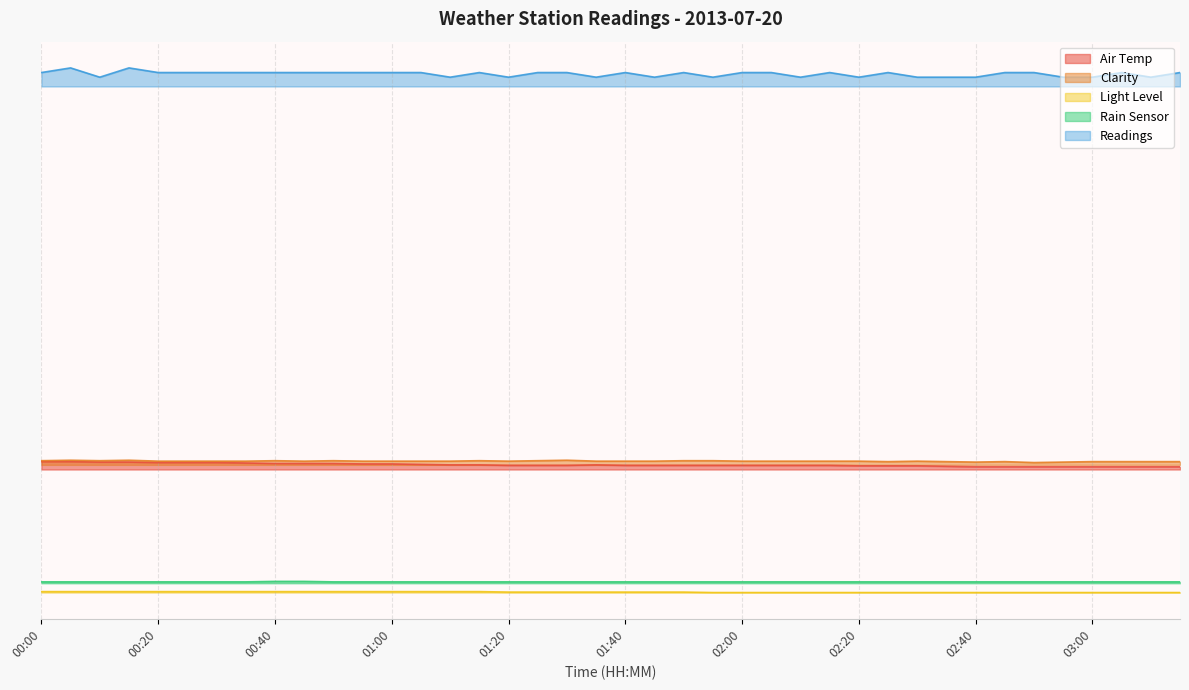

The value of Clarity at 01:00 is 8.9. True or false?

False